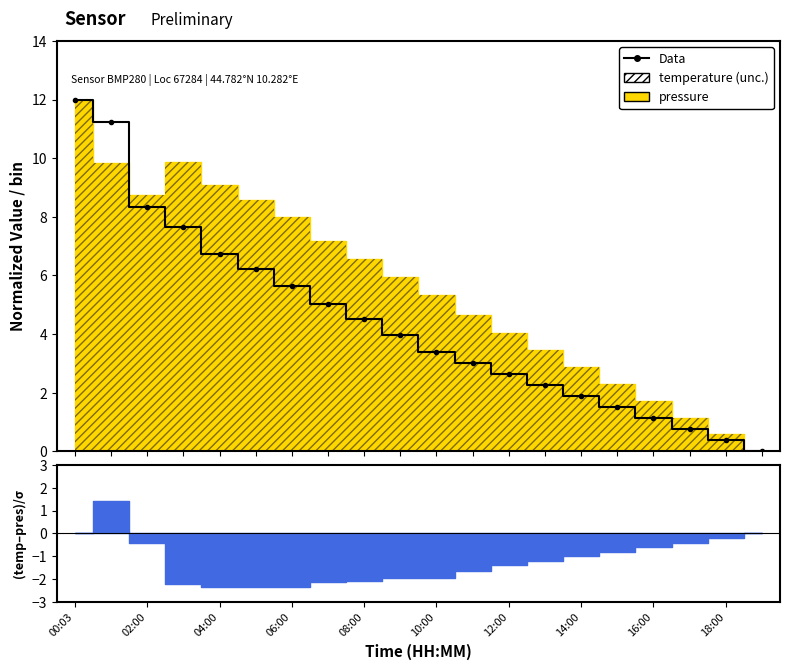

Read the value at 09:00.

4.0